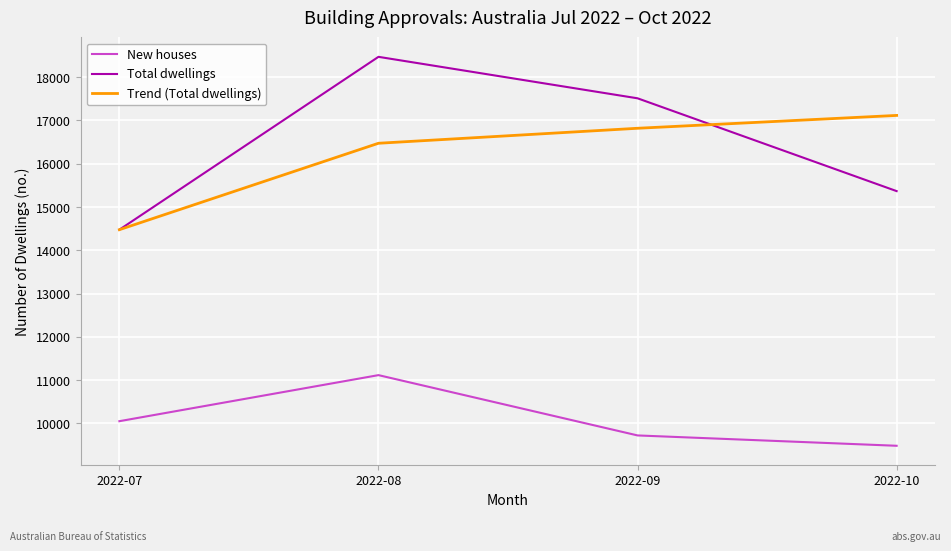

The value of Trend (Total dwellings) at 2022-08 is 21437.9. True or false?

False